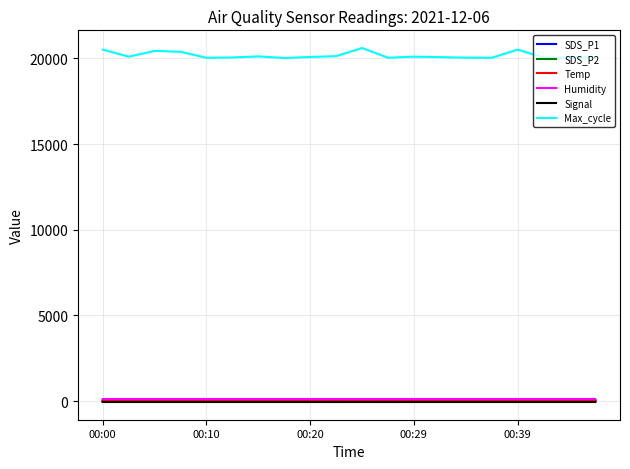

Which series has the largest total across all categories?

Max_cycle